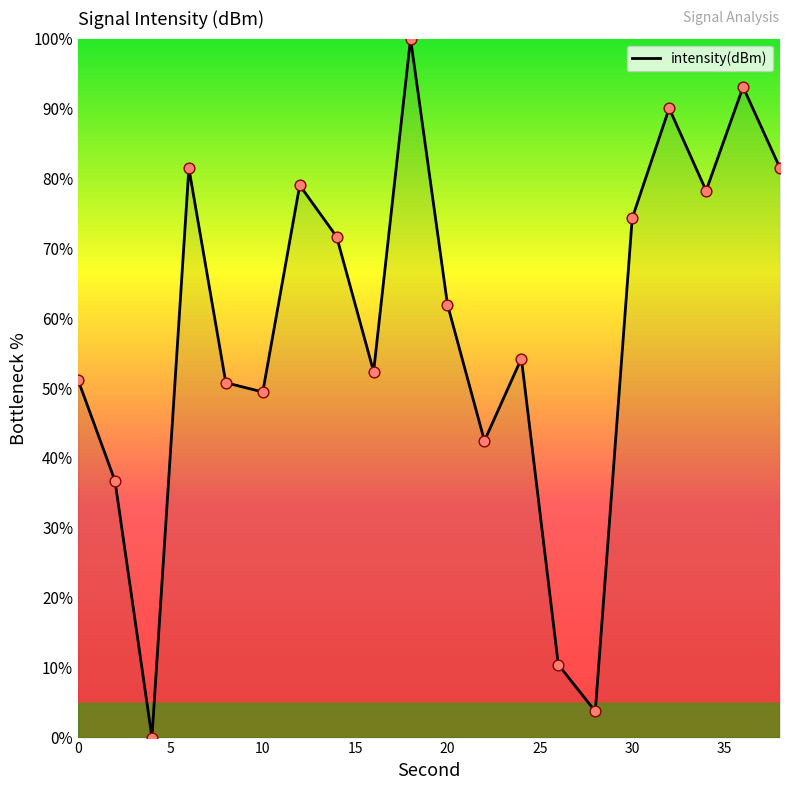

What is the difference between the maximum and minimum values?

100.0